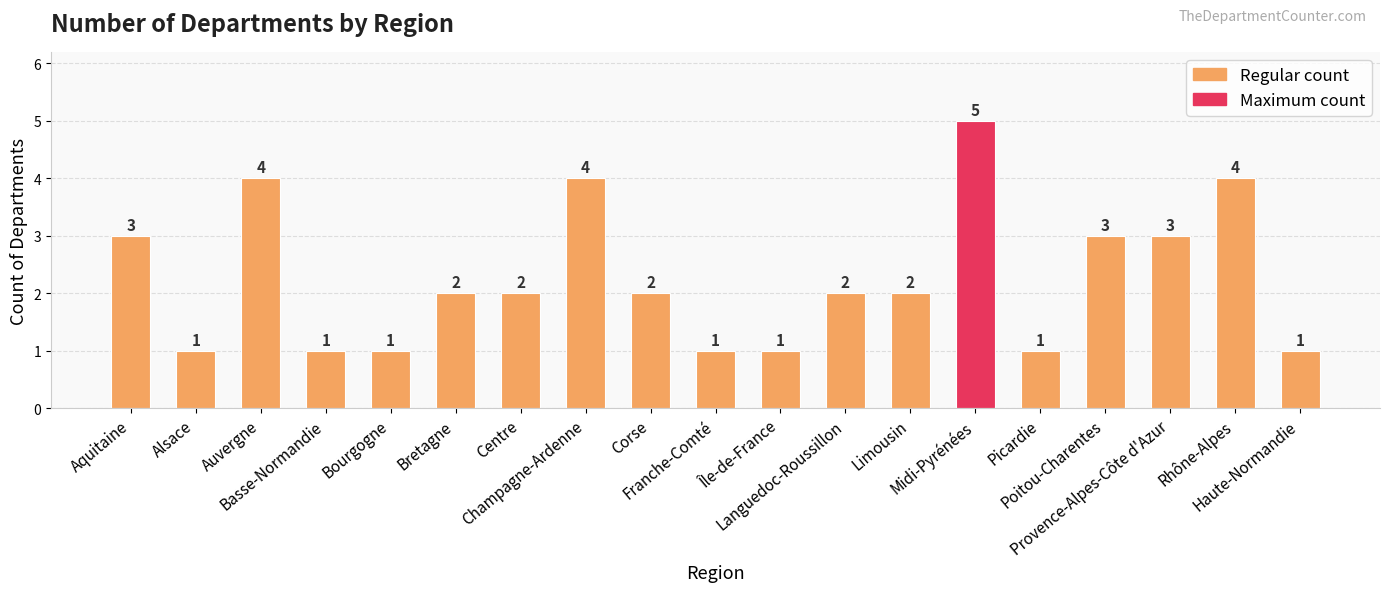

The value at Alsace is 1. True or false?

True